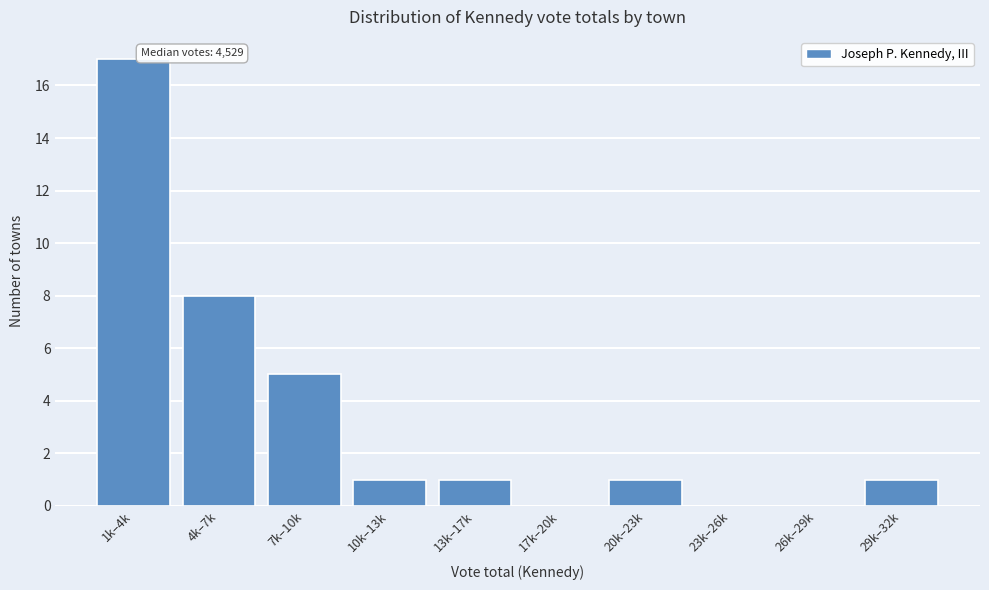

Reading right to left, what are all the values shown in this chart?

29k–32k=1	26k–29k=0	23k–26k=0	20k–23k=1	17k–20k=0	13k–17k=1	10k–13k=1	7k–10k=5	4k–7k=8	1k–4k=17